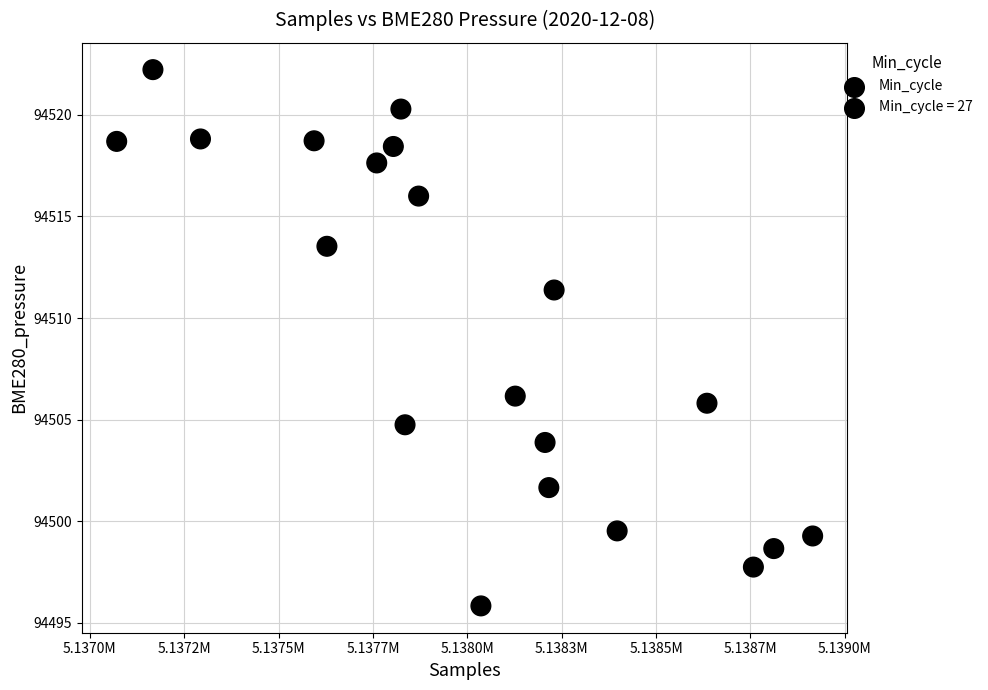

What is the range of X values (max minus min)?

1844.0